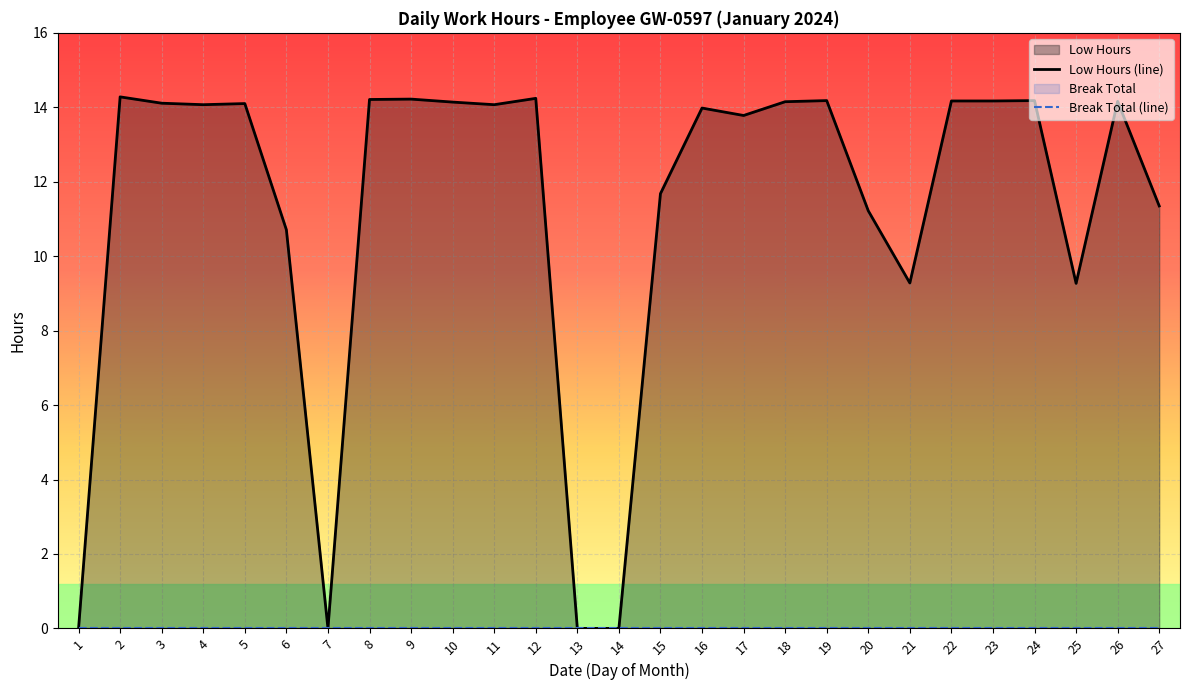

What is the maximum value shown in the chart?

14.3